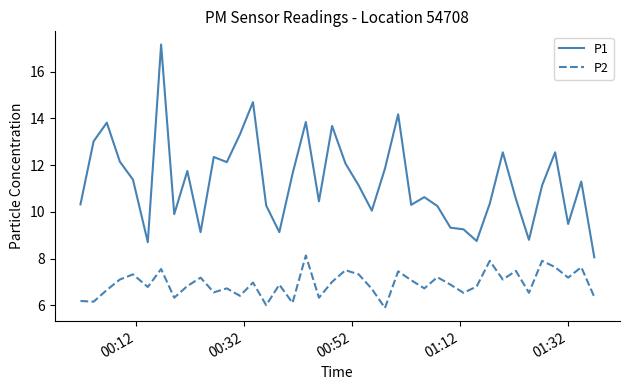

Which series has the largest total across all categories?

P1